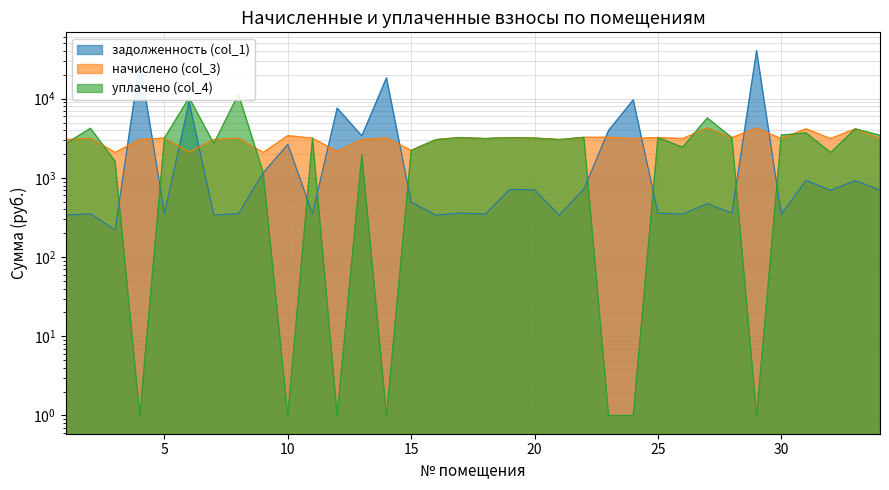

Which label corresponds to the smallest value in the chart?

4